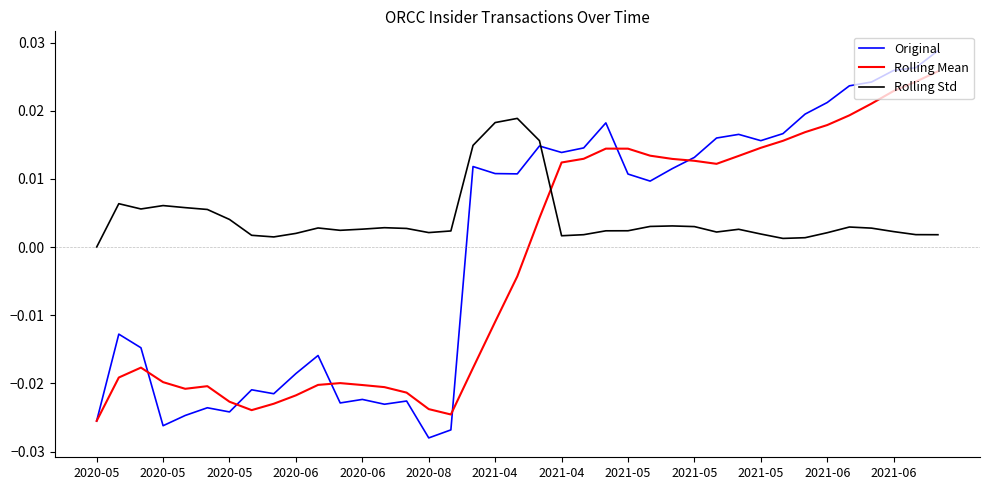

True or false: Rolling Mean and Rolling Std cross at least once.

True